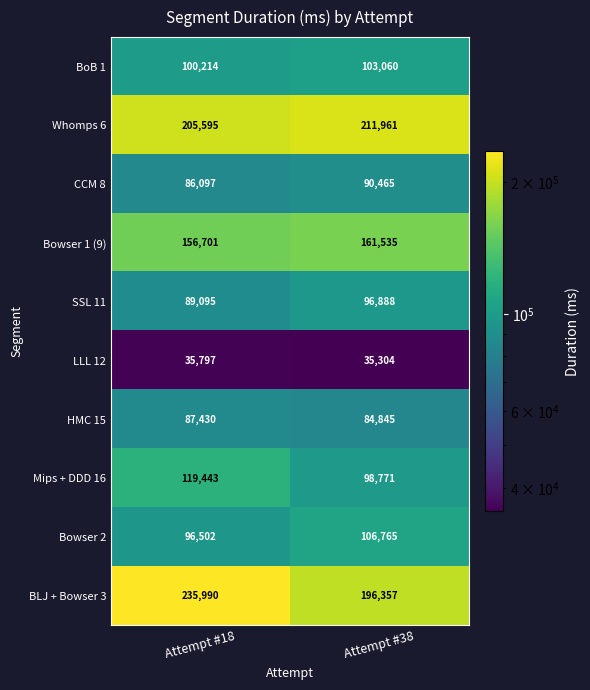

At which category is the sum across all series the highest?

Attempt #18